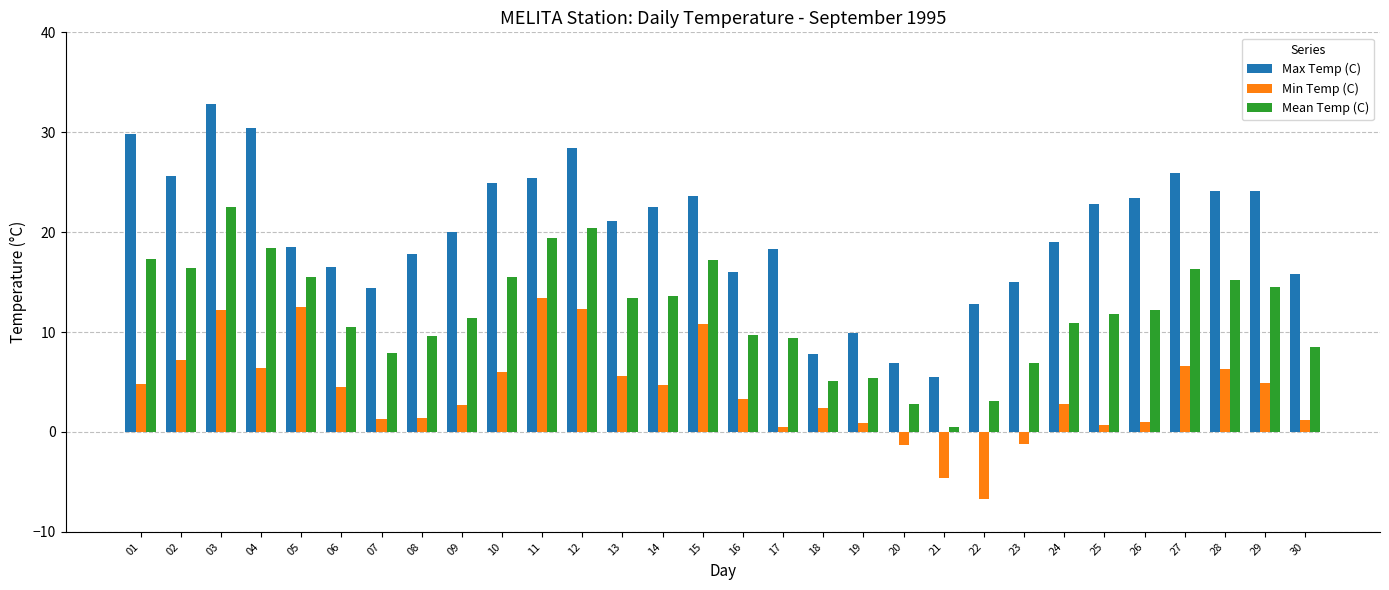

What is the maximum value for Mean Temp (C)?

22.5